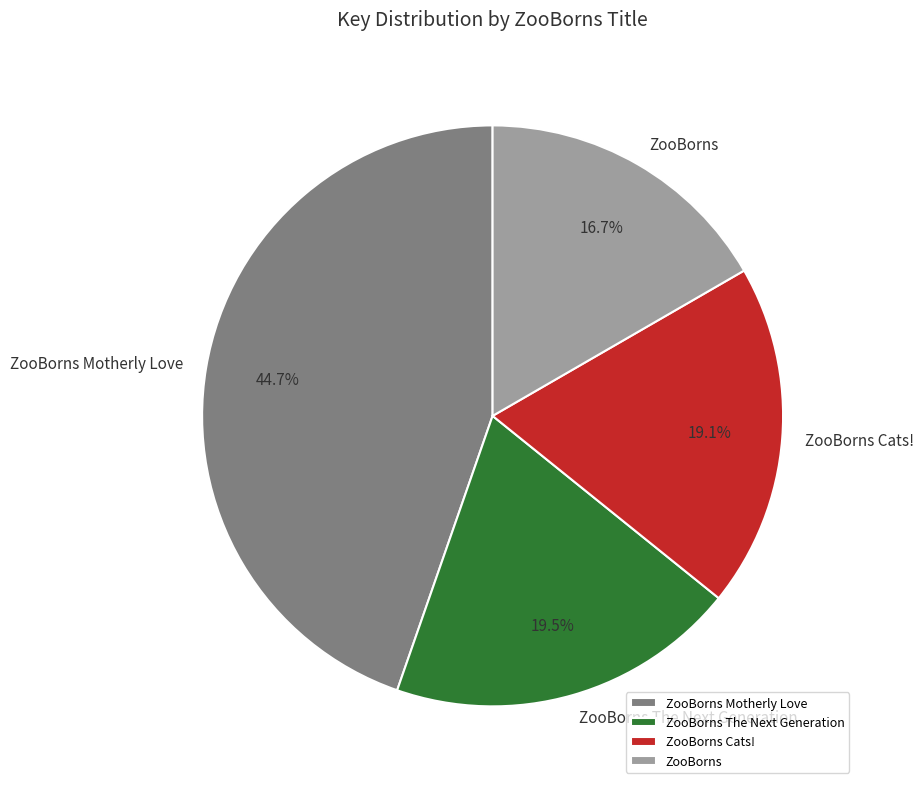

To the nearest percent, what portion does ZooBorns Cats! represent?

19%